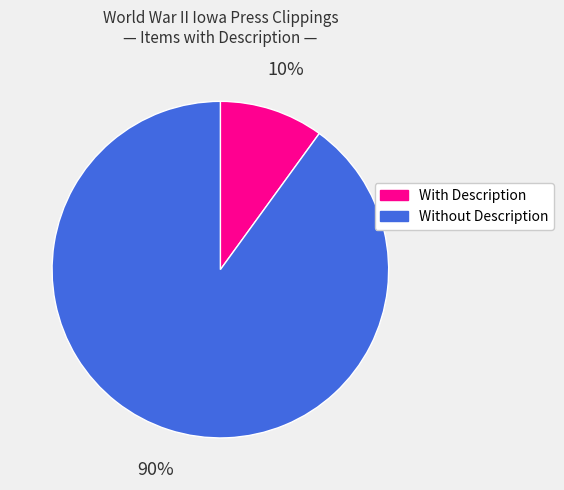

To the nearest percent, what is the combined percentage of Without Description and With Description?

100%